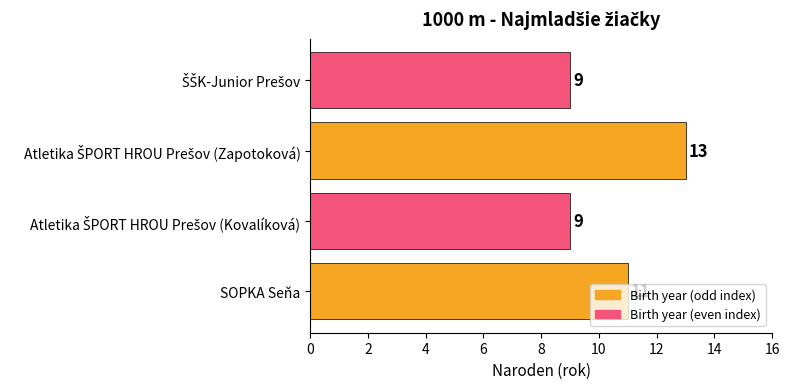

Is it true that the value at SOPKA Seňa is 16?

False